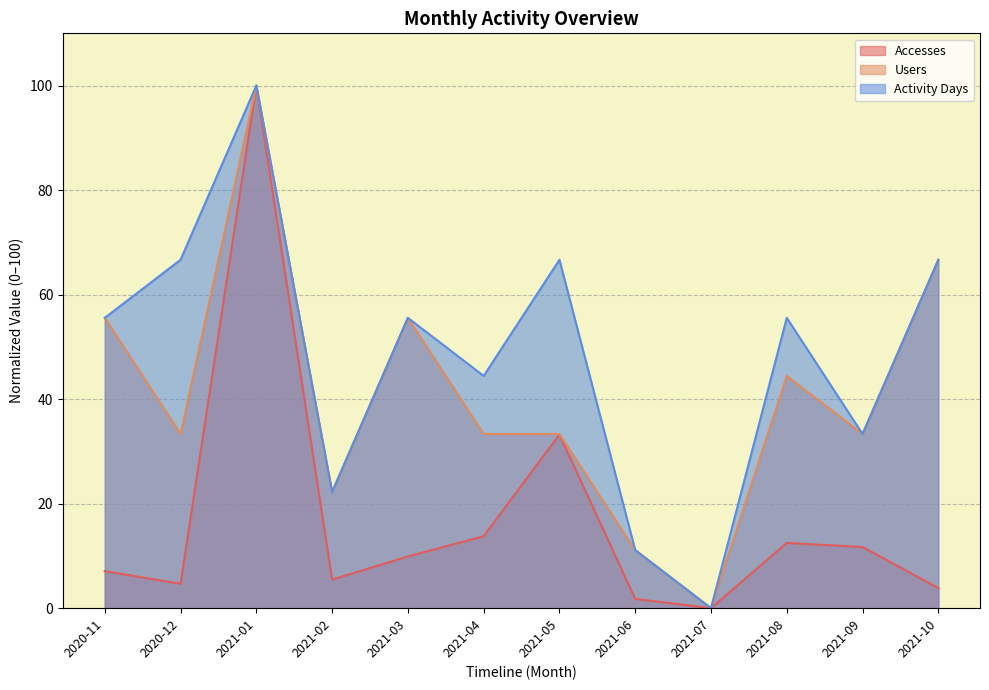

At which label does Accesses reach its peak?

2021-01